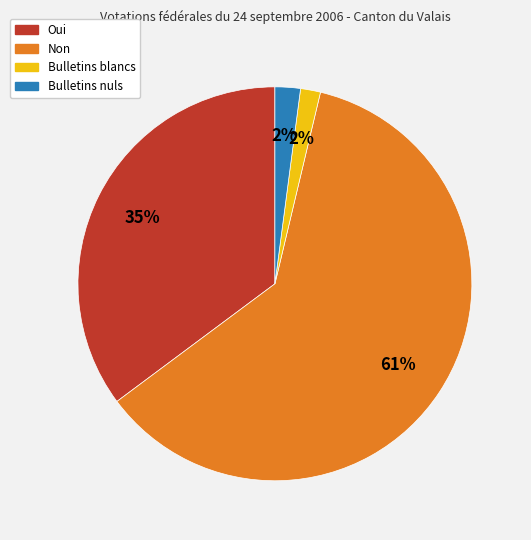

To the nearest percent, what is the combined percentage of Bulletins nuls and Non?

63%